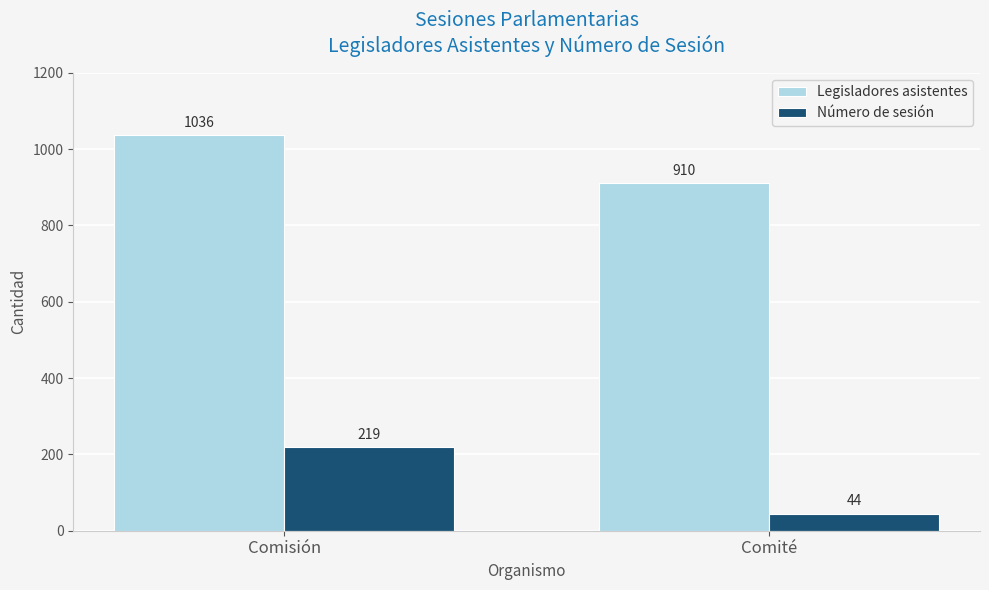

Where is Número de sesión nearest to the value 131?

Comité